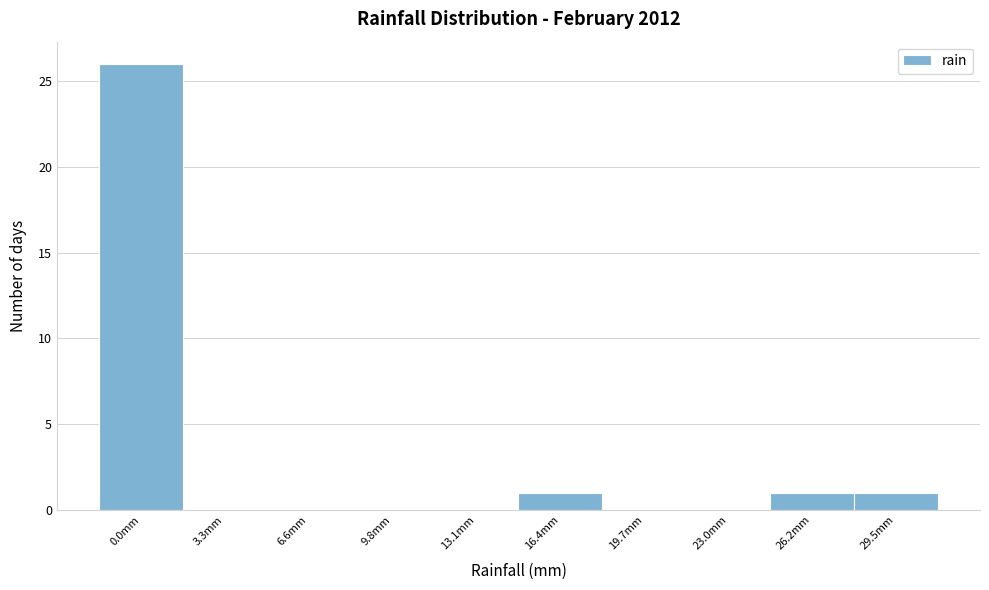

Reading left to right, what are all the values shown in this chart?

0.0mm=26	3.3mm=0	6.6mm=0	9.8mm=0	13.1mm=0	16.4mm=1	19.7mm=0	23.0mm=0	26.2mm=1	29.5mm=1